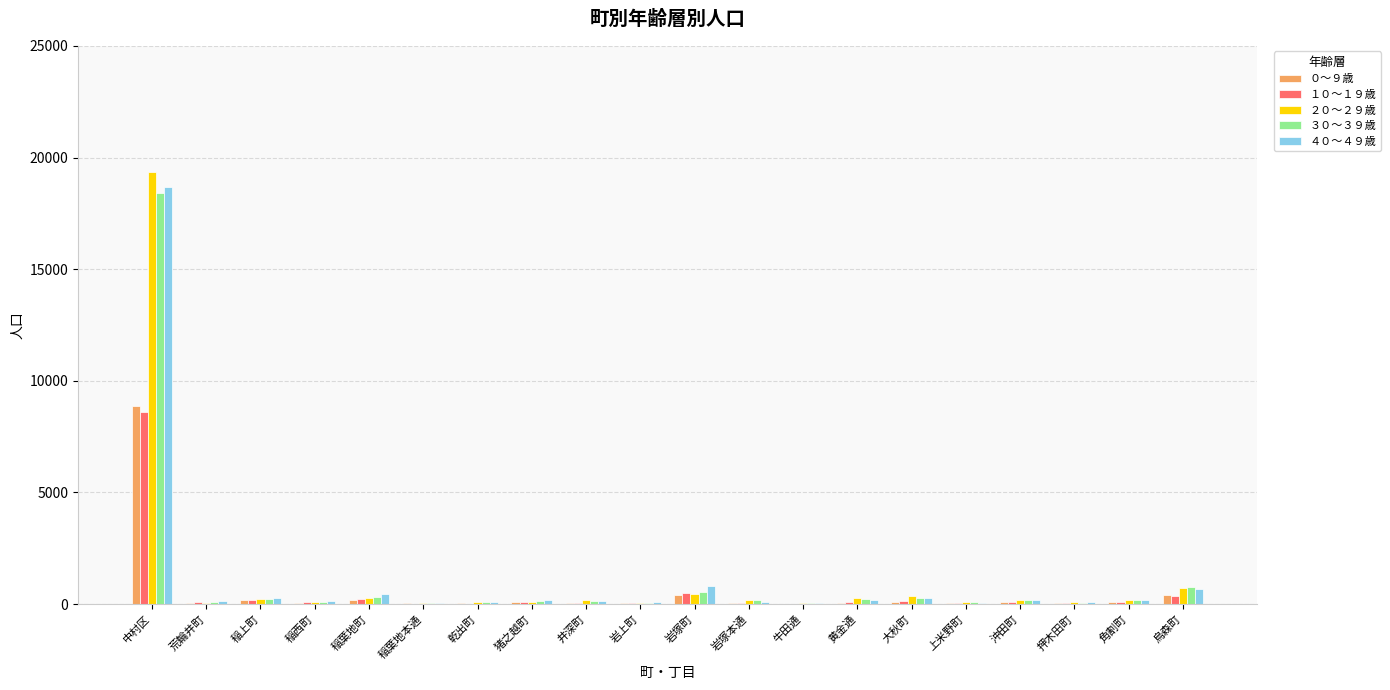

At which category is the sum across all series the highest?

中村区